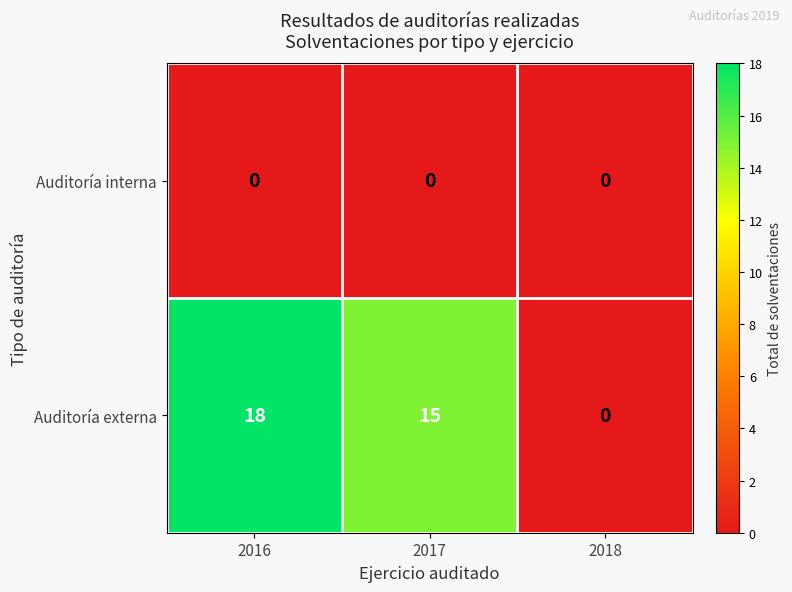

Which series has the largest range (max minus min)?

Auditoría externa